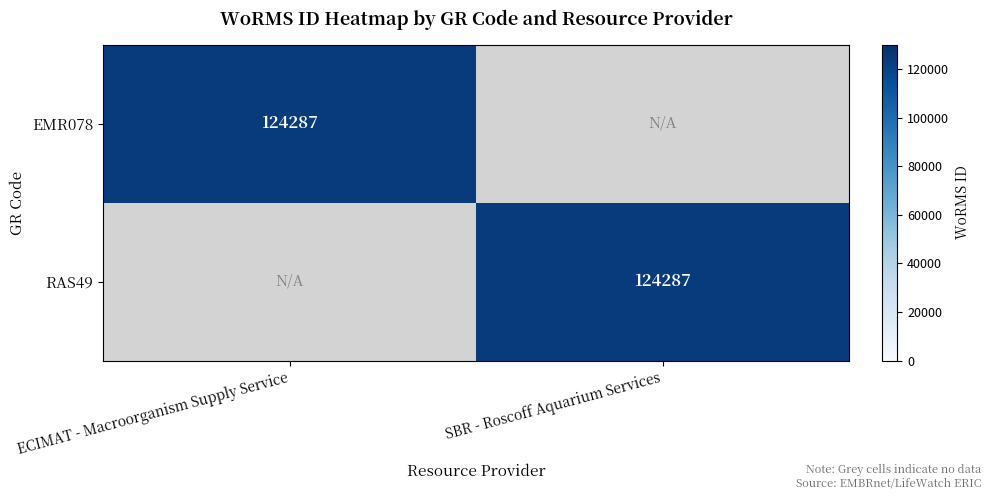

Is it true that EMR078 equals 124287 at ECIMAT - Macroorganism Supply Service?

True